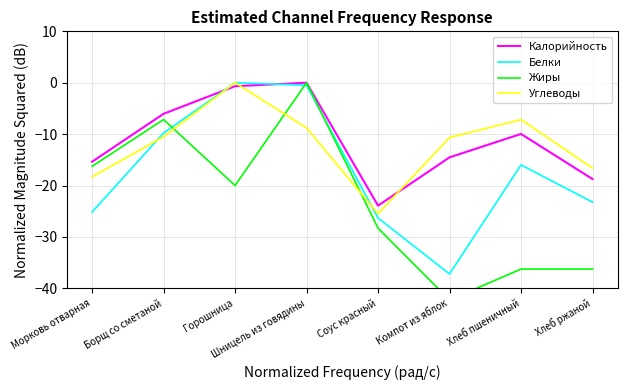

What are all the series names shown in the legend?

Калорийность, Белки, Жиры, Углеводы